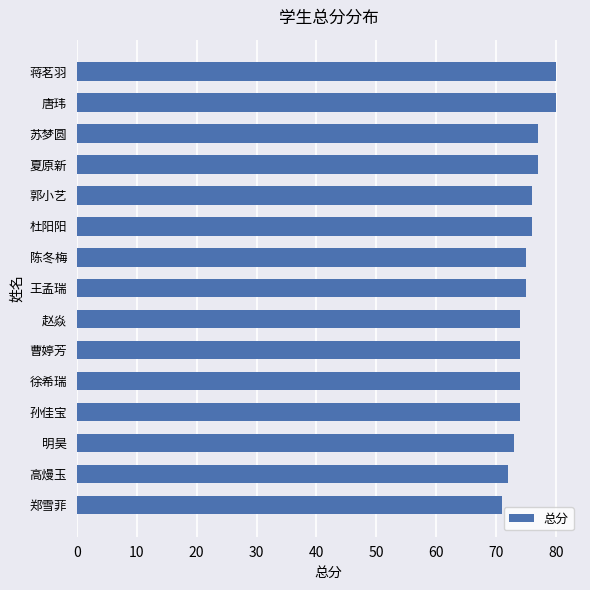

What is the minimum value shown in the chart?

71